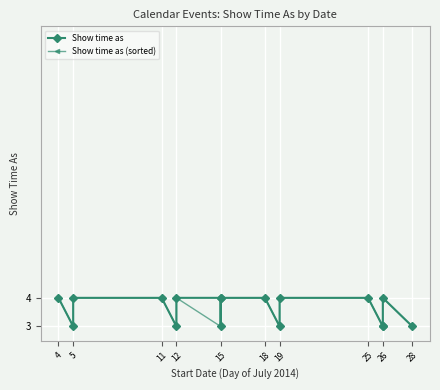

How many interior local valleys does the Show time as (sorted) series have?

4